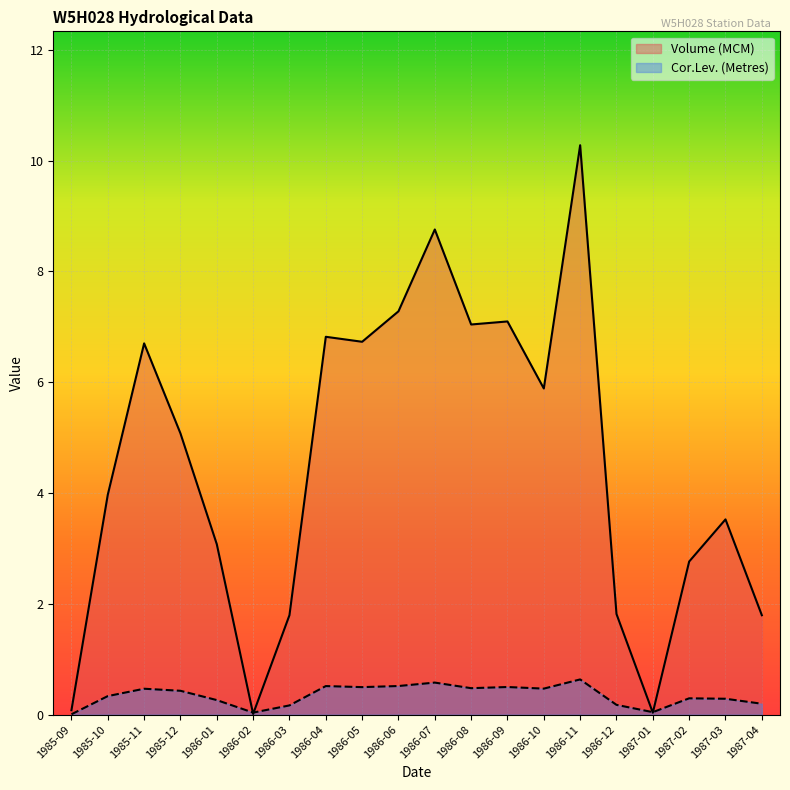

What is the sum of all Volume (MCM) values?

90.5